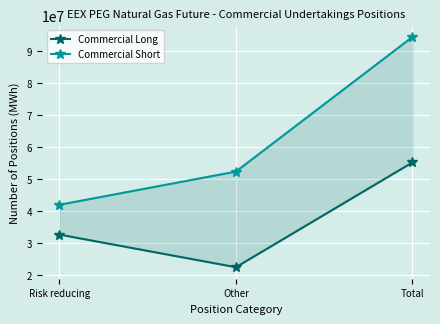

What is the difference between the second highest and minimum values in the Commercial Short series?

10351204